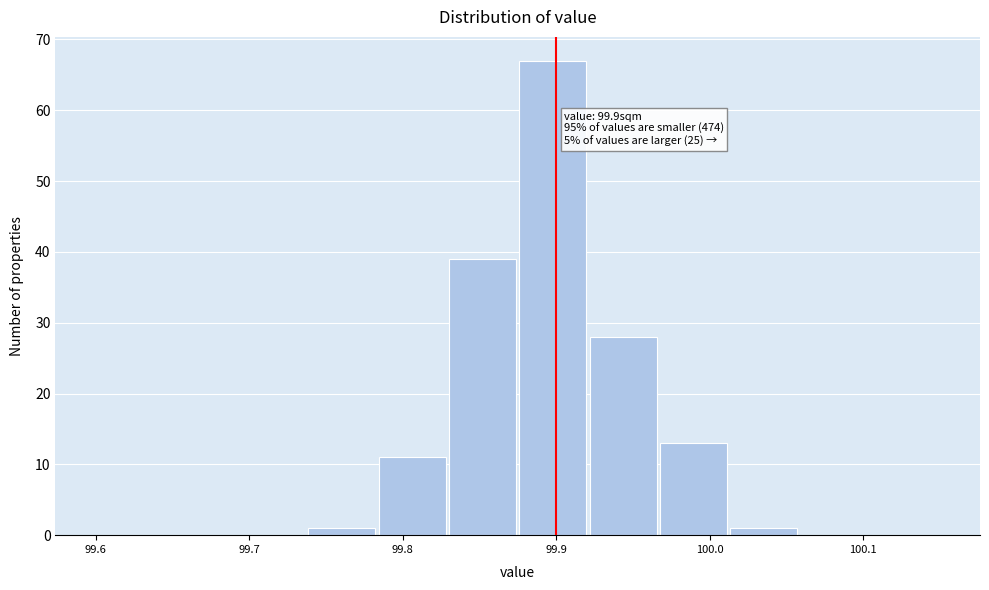

Over which range of the x-axis is the bar tallest?

99.88 to 99.92